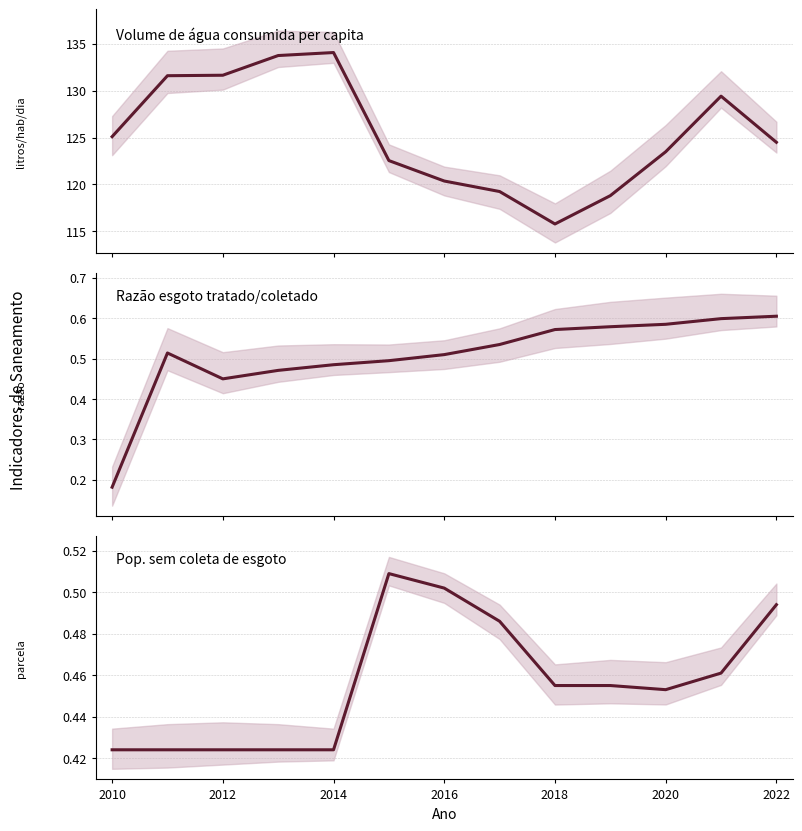

True or false: Pop. sem coleta de esgoto has more than 0 interior local peaks.

True